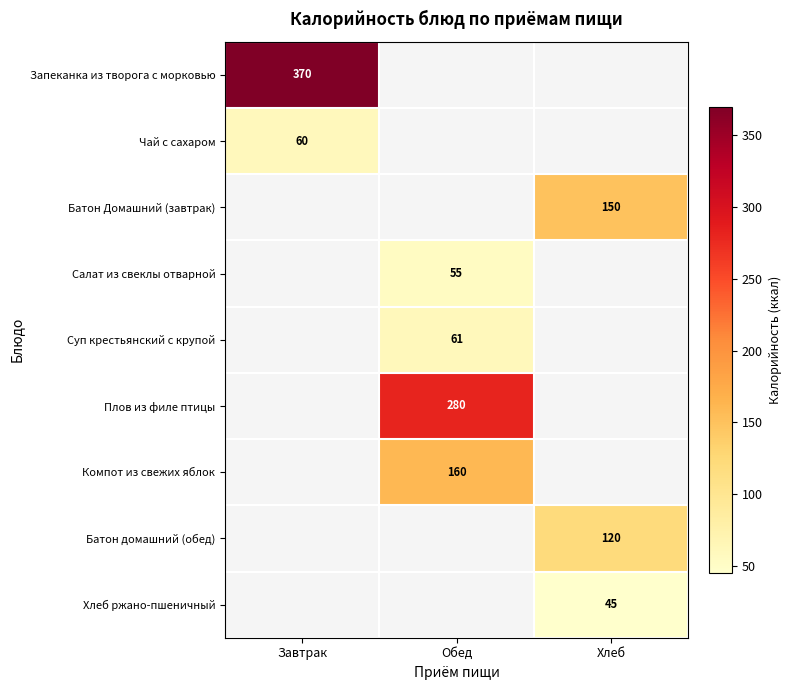

At how many categories does at least one series exceed 340?

1